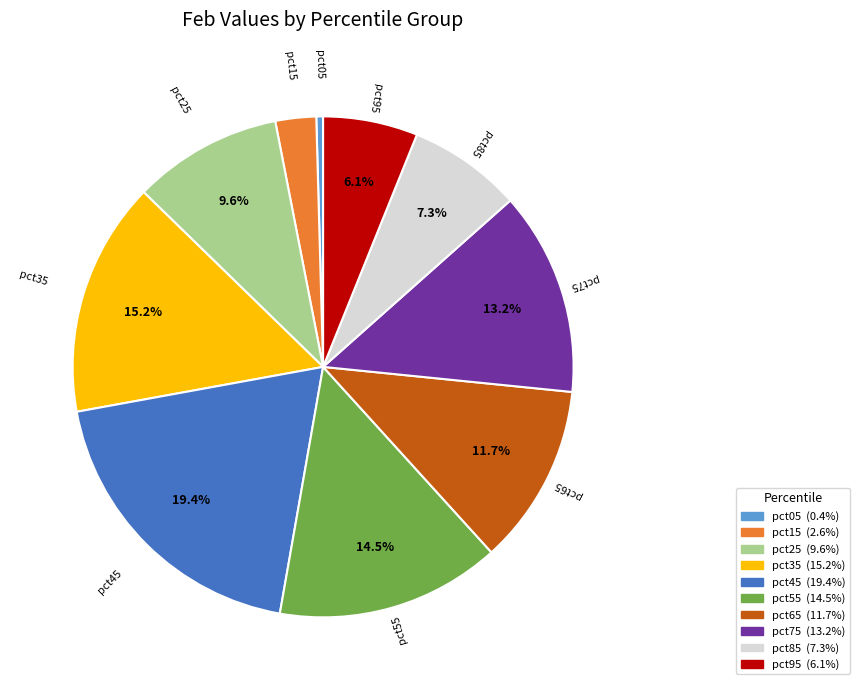

How many slices are in this pie chart?

10